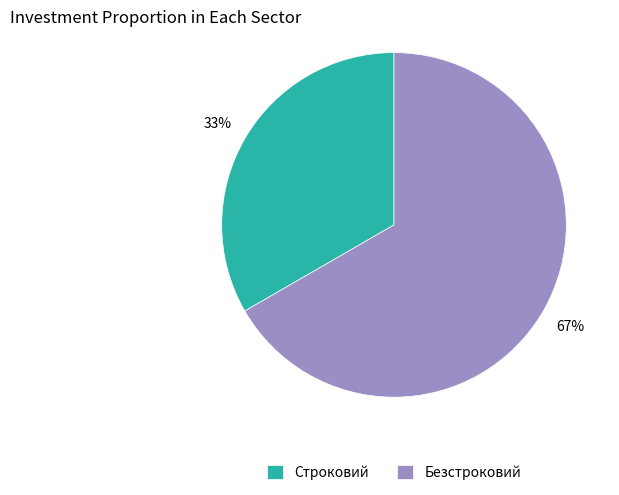

Does Безстроковий represent more than half of the total?

Yes